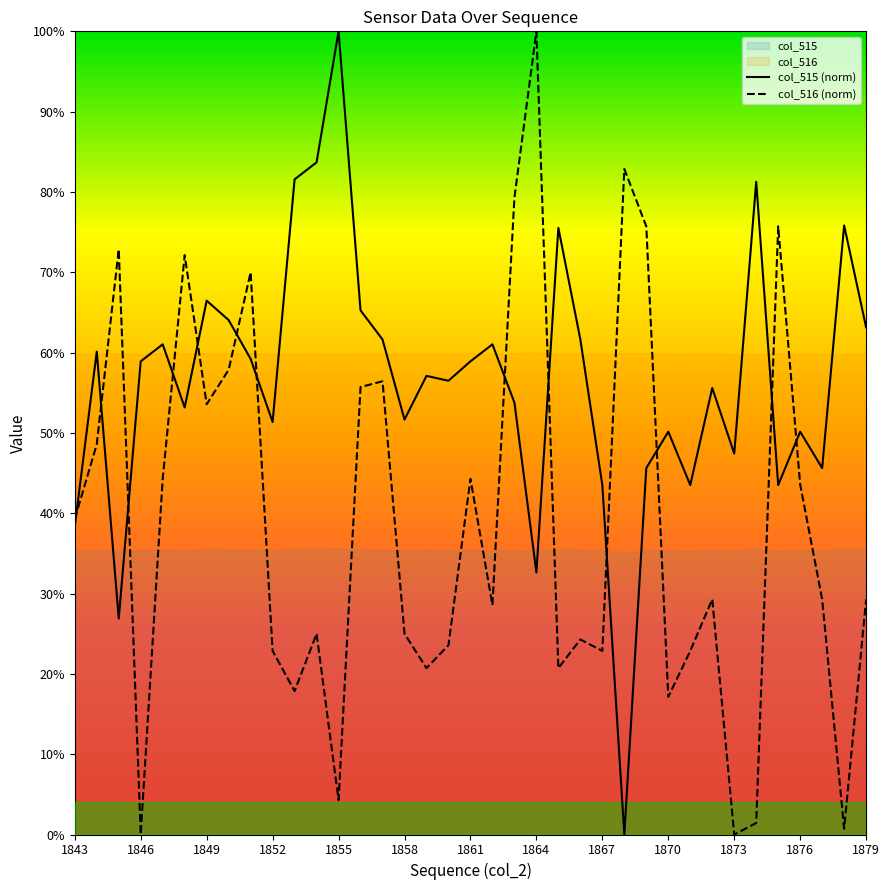

At which category is the sum across all series the highest?

20